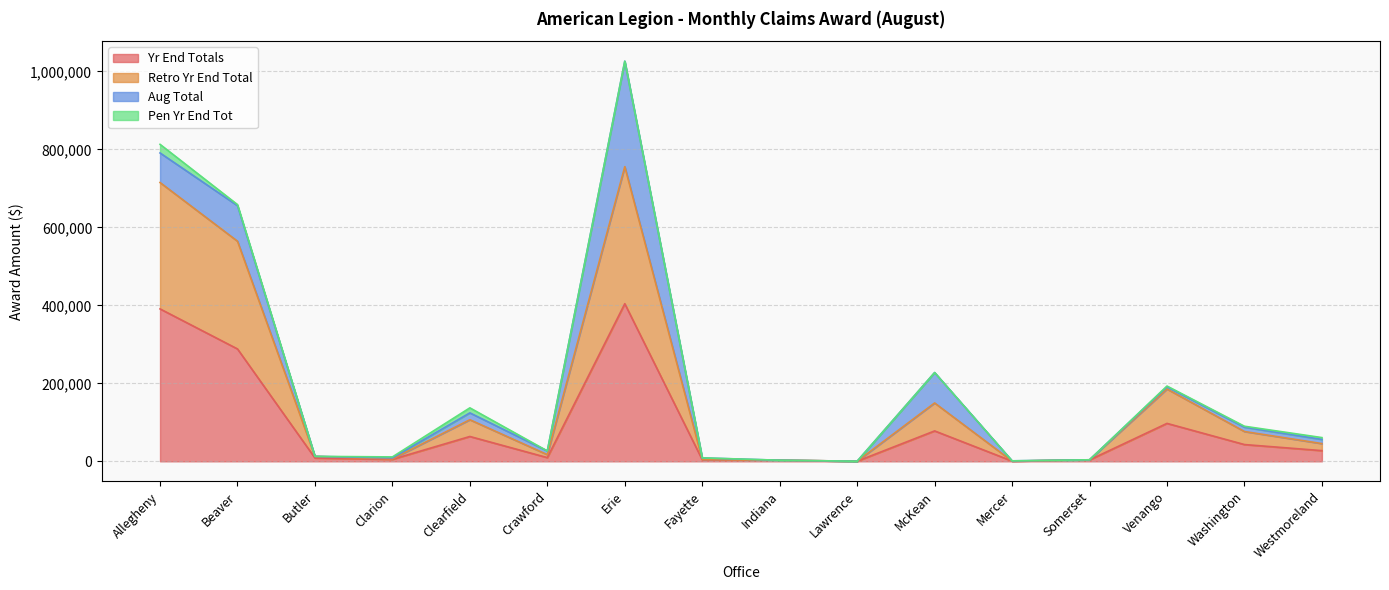

Is the value of Yr End Totals at Crawford greater than the value of Retro Yr End Total at Clearfield?

No